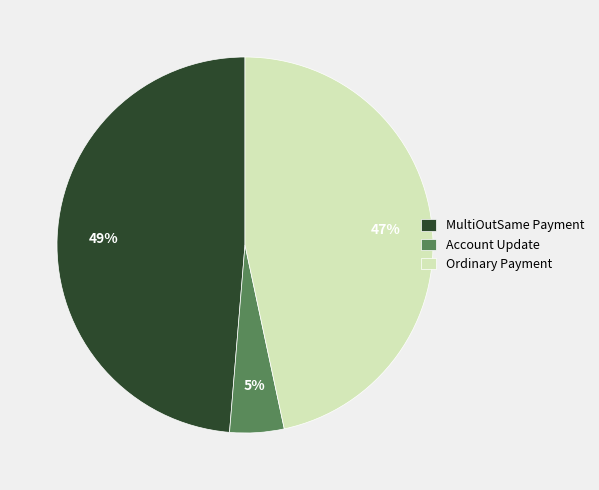

Between MultiOutSame Payment and Account Update, which is larger?

MultiOutSame Payment